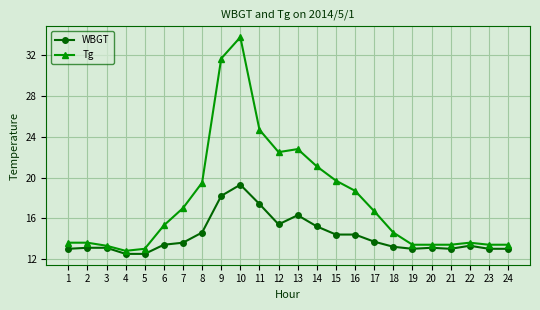

What is the value of the Tg point at the 24th from the left?

13.4